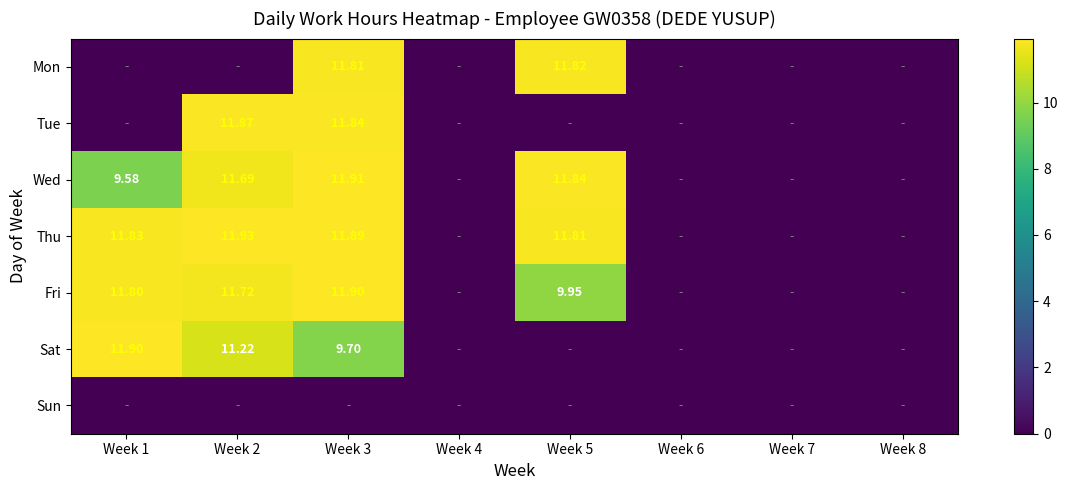

How many data points does each series have?

8